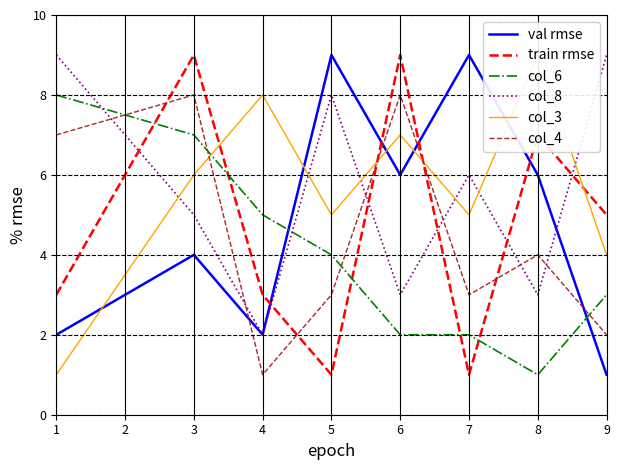

The value of col_6 at 1 is 8. True or false?

True